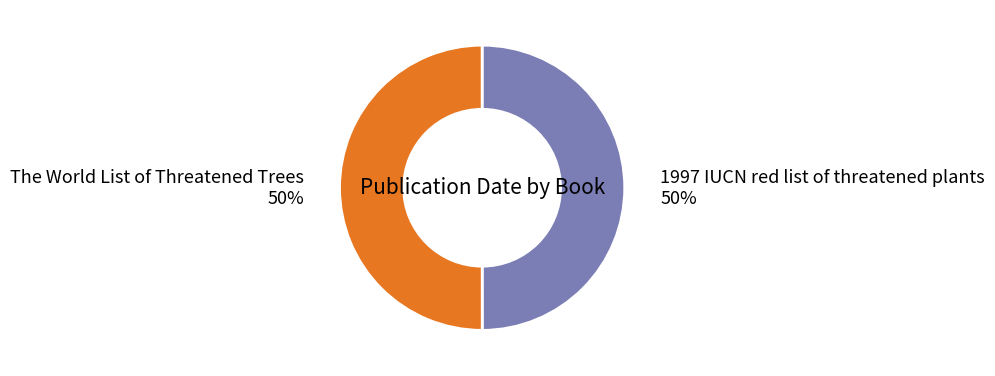

To the nearest percent, what is the combined percentage of 1997 IUCN red list of threatened plants and The World List of Threatened Trees?

100%